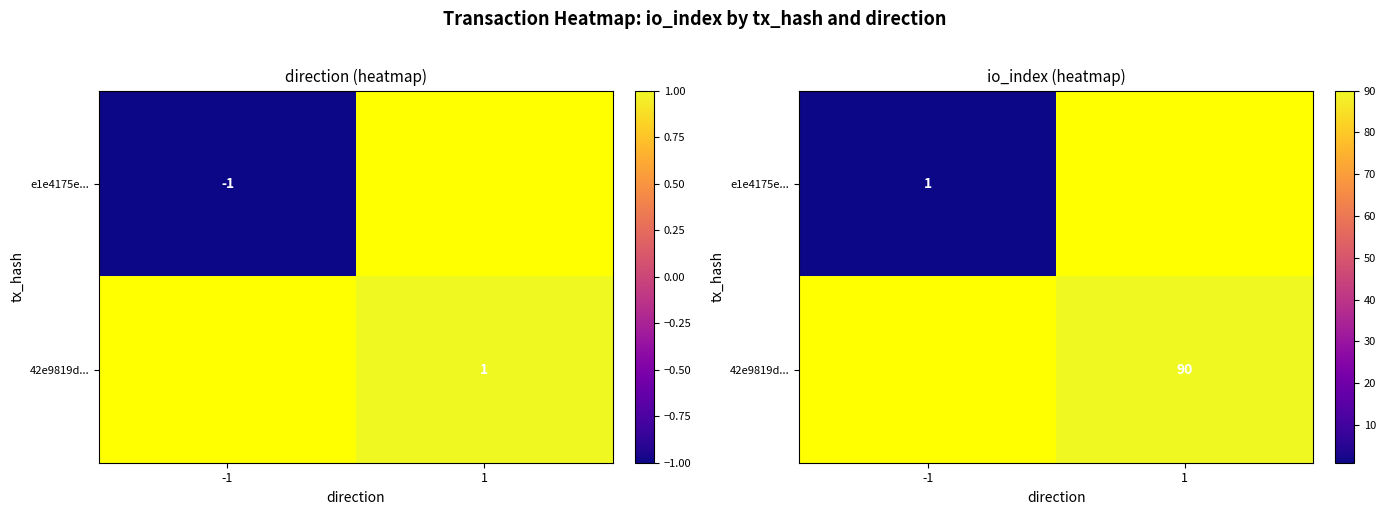

At which category is the sum across all series the highest?

1